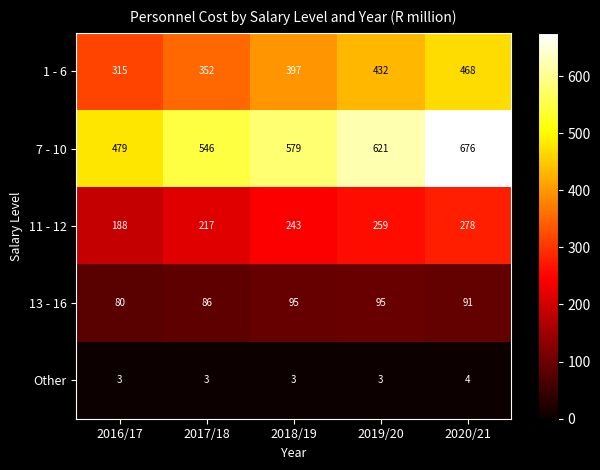

What is the spread (max minus min) of values at 2018/19?

576